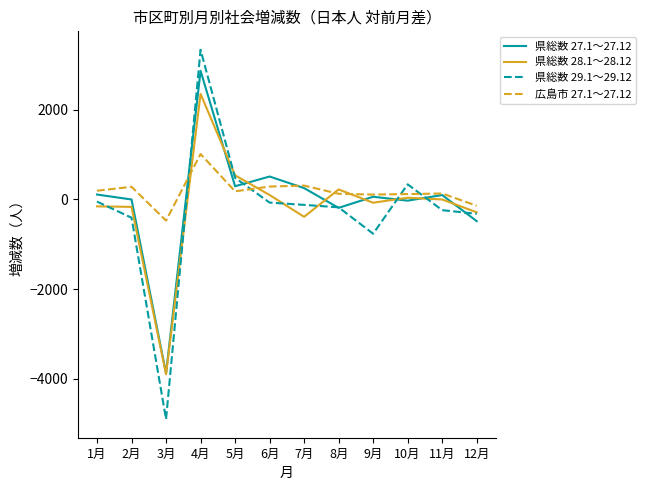

What are all the series names shown in the legend?

県総数 27.1～27.12, 県総数 28.1～28.12, 県総数 29.1～29.12, 広島市 27.1～27.12